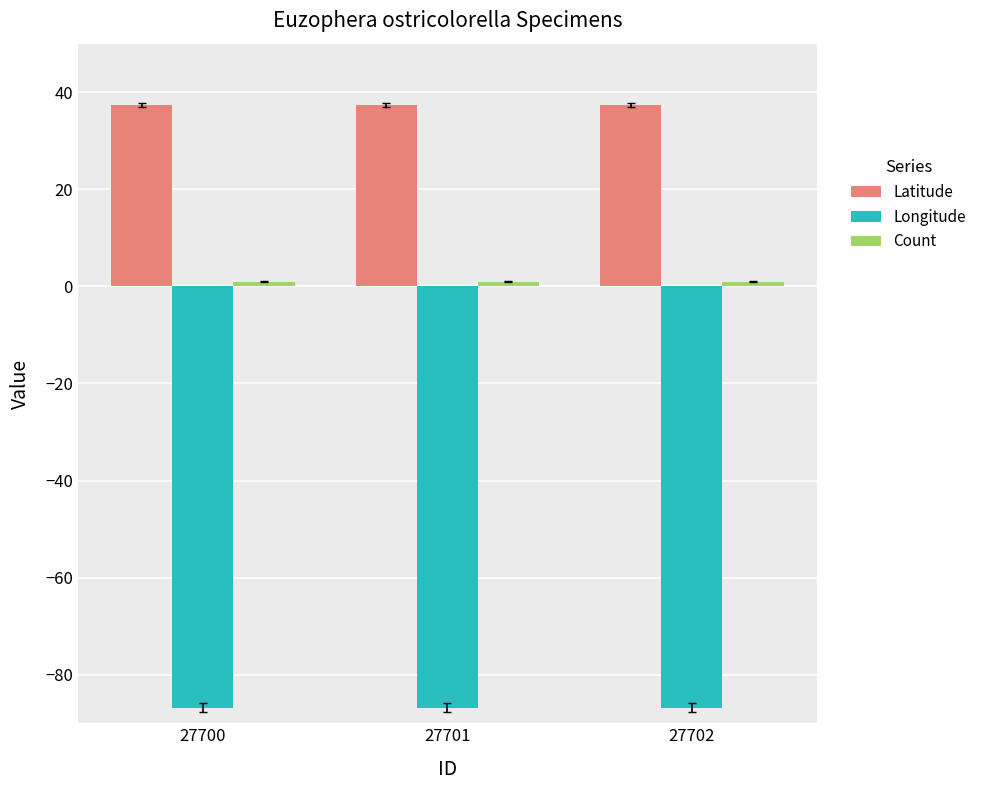

Is the value of Latitude at 27701 greater than the value of Longitude at 27700?

Yes